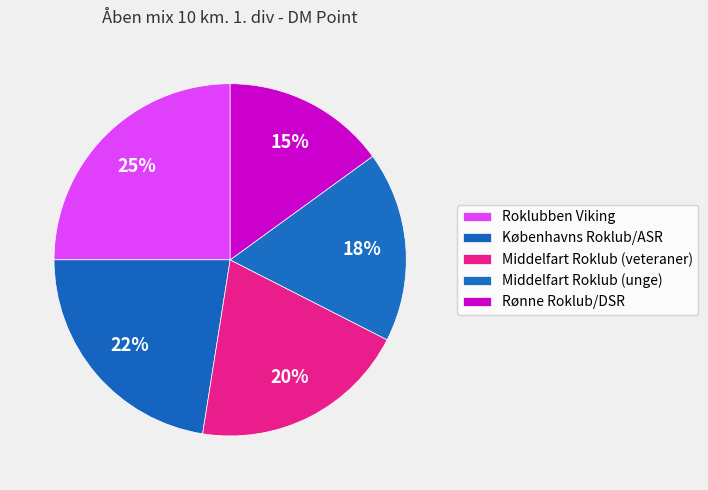

Does Rønne Roklub/DSR represent more than half of the total?

No